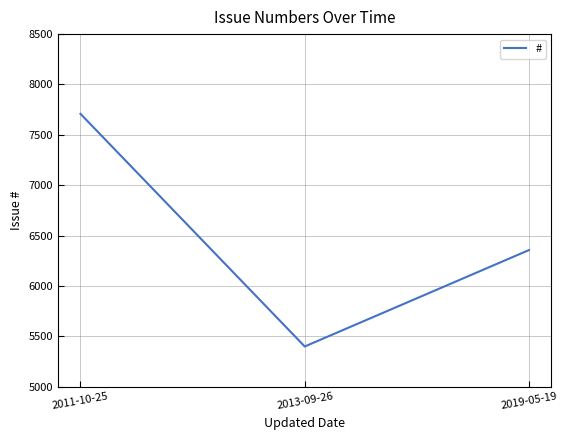

Is it true that the value at 2019-05-19 is 6357?

True